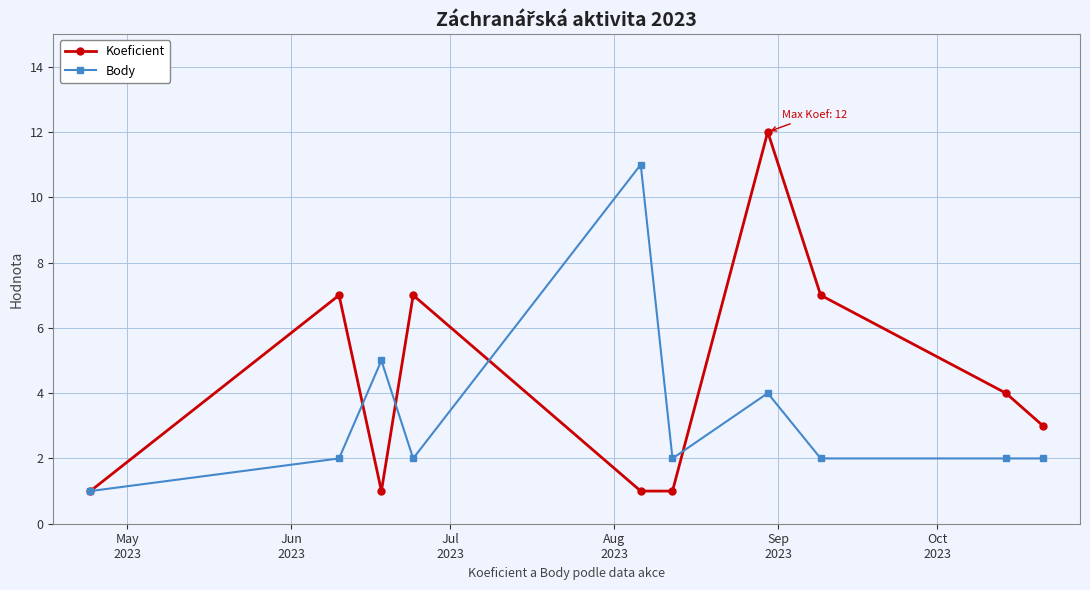

Reading left to right, extract all data points from this chart.

Koeficient: 1	7	1	7	1	1	12	7	4	3
Body: 1	2	5	2	11	2	4	2	2	2